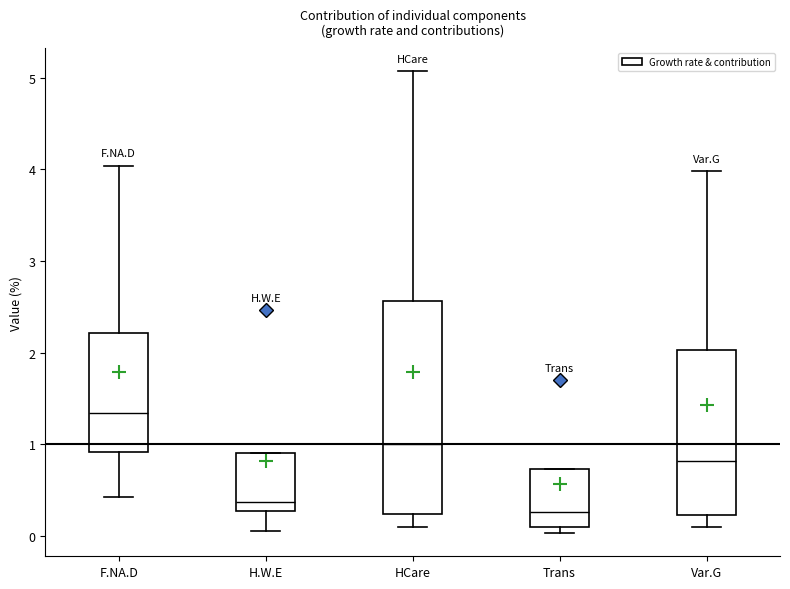

Reading left to right, read every box against the y-axis: the position of its median line, the range the box covers, and the ends of its whiskers. The values are not printed on the chart, so give them approximately, as read against the axis.

F.NA.D: median 1.3, box 0.9 to 2.2, whiskers 0.4 to 4.0
H.W.E: median 0.4, box 0.3 to 0.9, whiskers 0.1 to 0.9
HCare: median 1.0, box 0.2 to 2.6, whiskers 0.1 to 5.1
Trans: median 0.3, box 0.1 to 0.7, whiskers 0.0 to 0.7
Var.G: median 0.8, box 0.2 to 2.0, whiskers 0.1 to 4.0